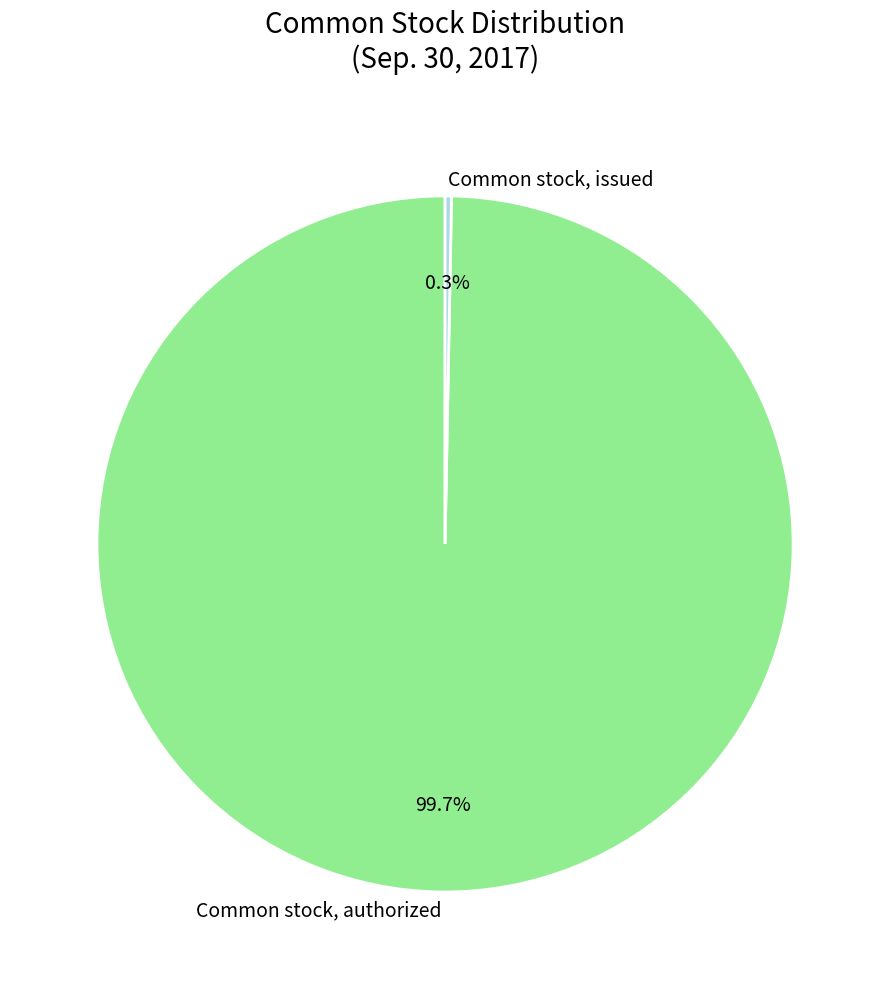

Count the number of slices in the pie.

2